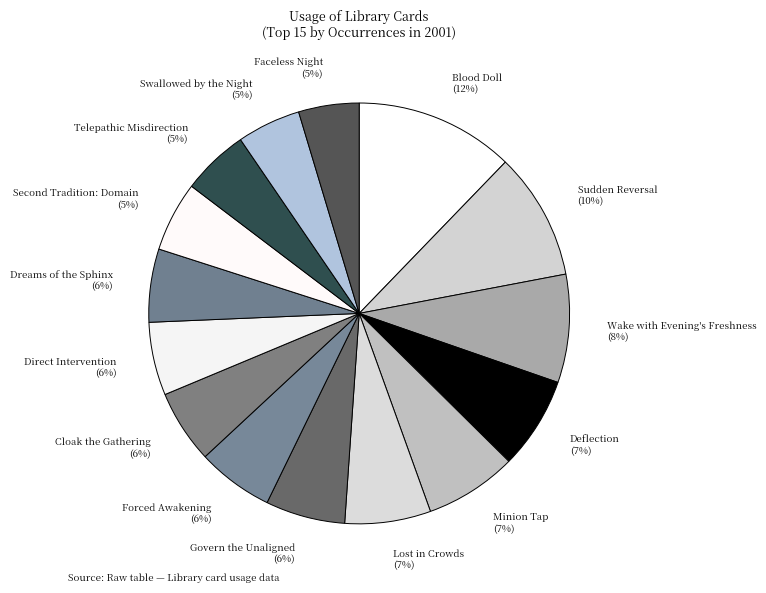

To the nearest percent, what is the combined percentage of Dreams of the Sphinx and Blood Doll?

18%